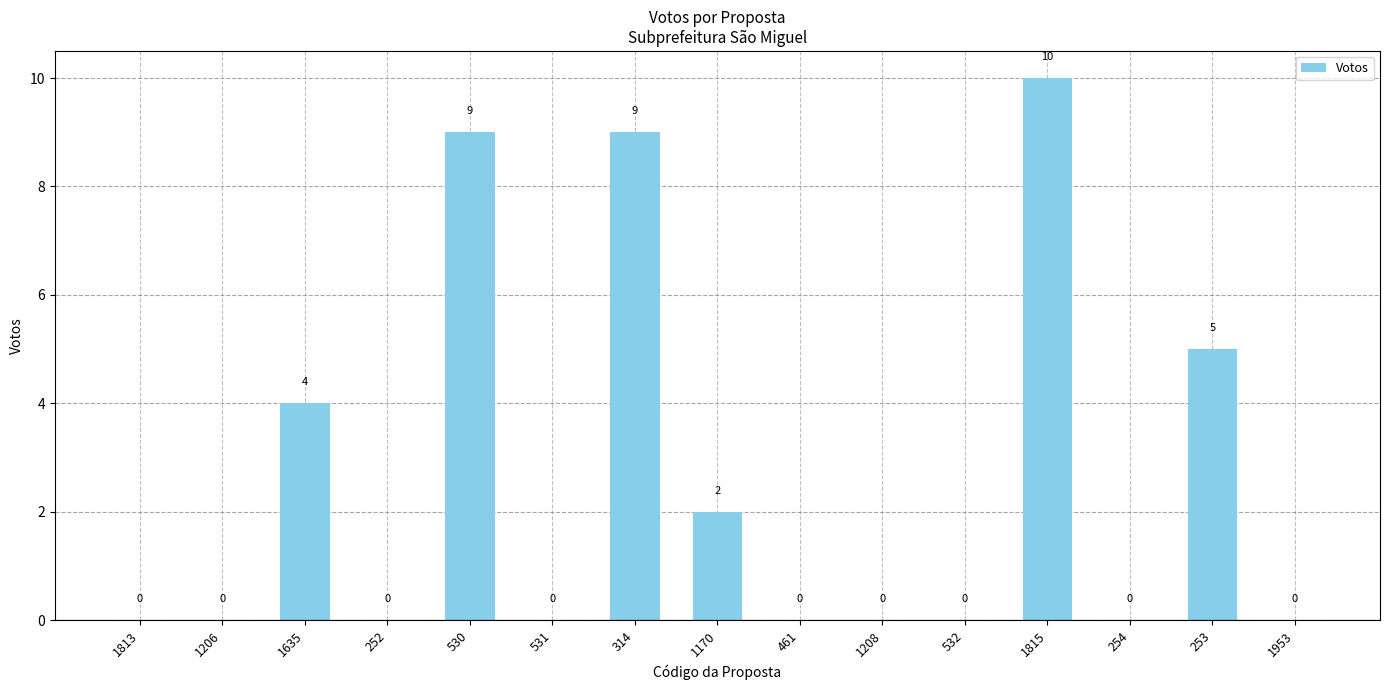

The value at 1813 is 0. True or false?

True